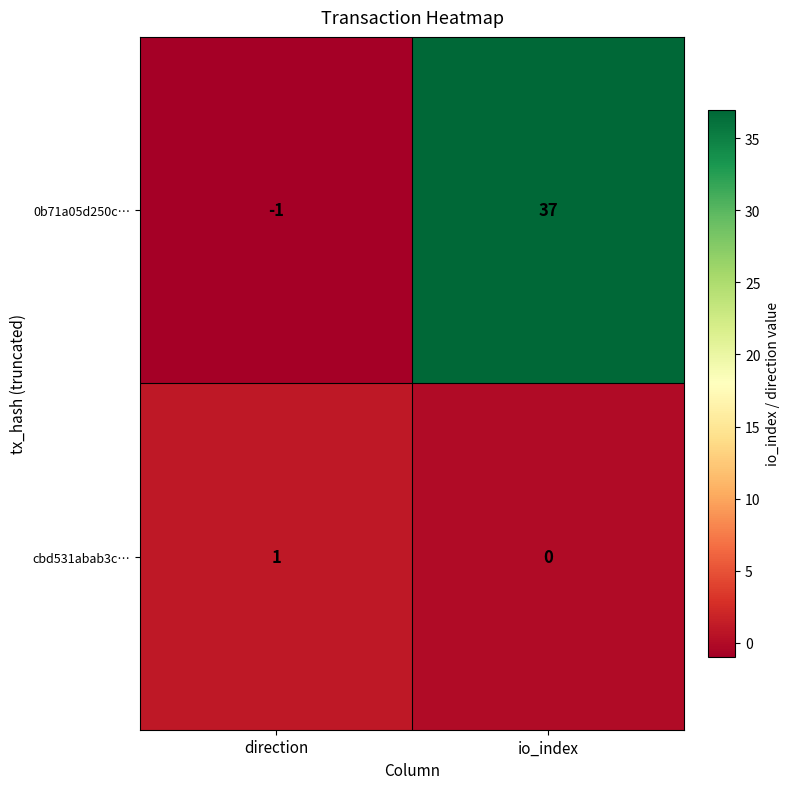

The cbd531abab3c… series shows 1 at direction. True or false?

True